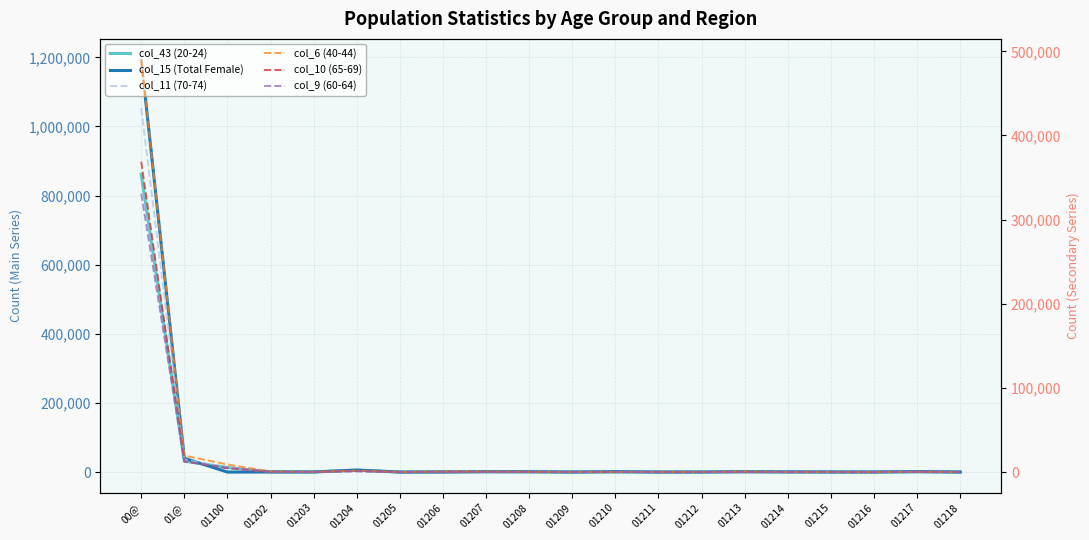

Reading left to right, transcribe all the data shown in this chart.

col_43 (20-24): 861469	31519	13110	946	519	5737	0	1260	969	478	54	360	117	10	1543	140	108	78	713	67
col_15 (Total Female): 1193643	40032	0	143	265	5737	0	0	1075	1012	147	1208	117	229	736	607	364	231	1393	215
col_11 (70-74): 432434	14987	5390	384	240	1089	125	388	336	210	27	219	60	39	310	99	54	50	386	61
col_6 (40-44): 490253	19530	9068	642	157	1758	56	626	597	330	7	141	63	35	592	72	37	12	296	15
col_10 (65-69): 368795	12743	4604	411	136	1208	70	458	417	188	18	145	53	41	309	56	42	28	266	29
col_9 (60-64): 330875	12574	5386	395	120	867	52	347	293	175	11	112	38	37	188	63	37	23	346	22